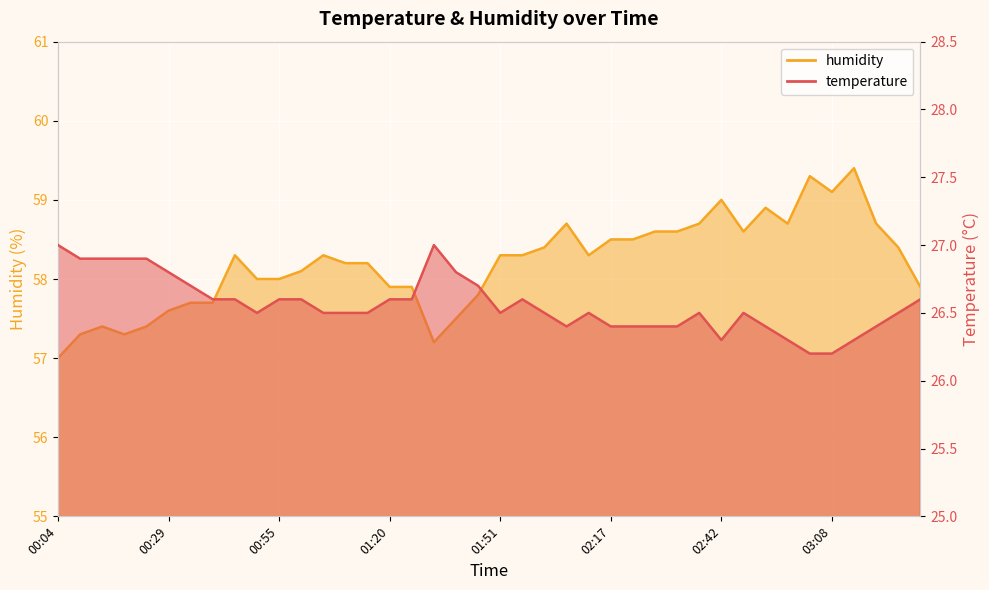

Rank the categories by humidity value from highest to lowest.

03:13, 03:03, 03:08, 02:42, 02:53, 02:07, 02:37, 02:58, 03:18, 02:27, 02:32, 02:47, 02:17, 02:22, 02:02, 03:23, 00:45, 01:05, 01:51, 01:57, 02:12, 01:10, 01:15, 01:00, 00:50, 00:55, 01:20, 01:25, 03:28, 01:41, 00:34, 00:40, 00:29, 01:36, 00:14, 00:24, 00:09, 00:19, 01:31, 00:04